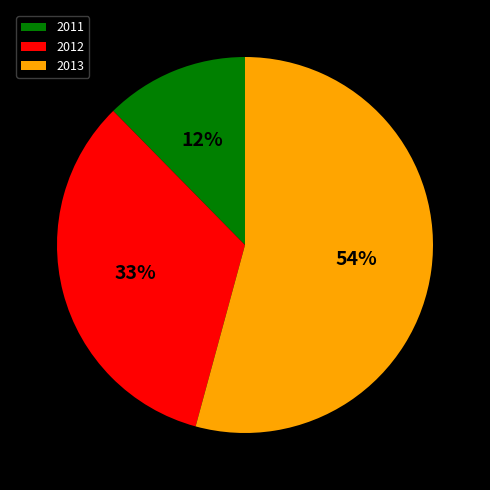

Combined, do 2013 and 2012 account for over 50%?

Yes